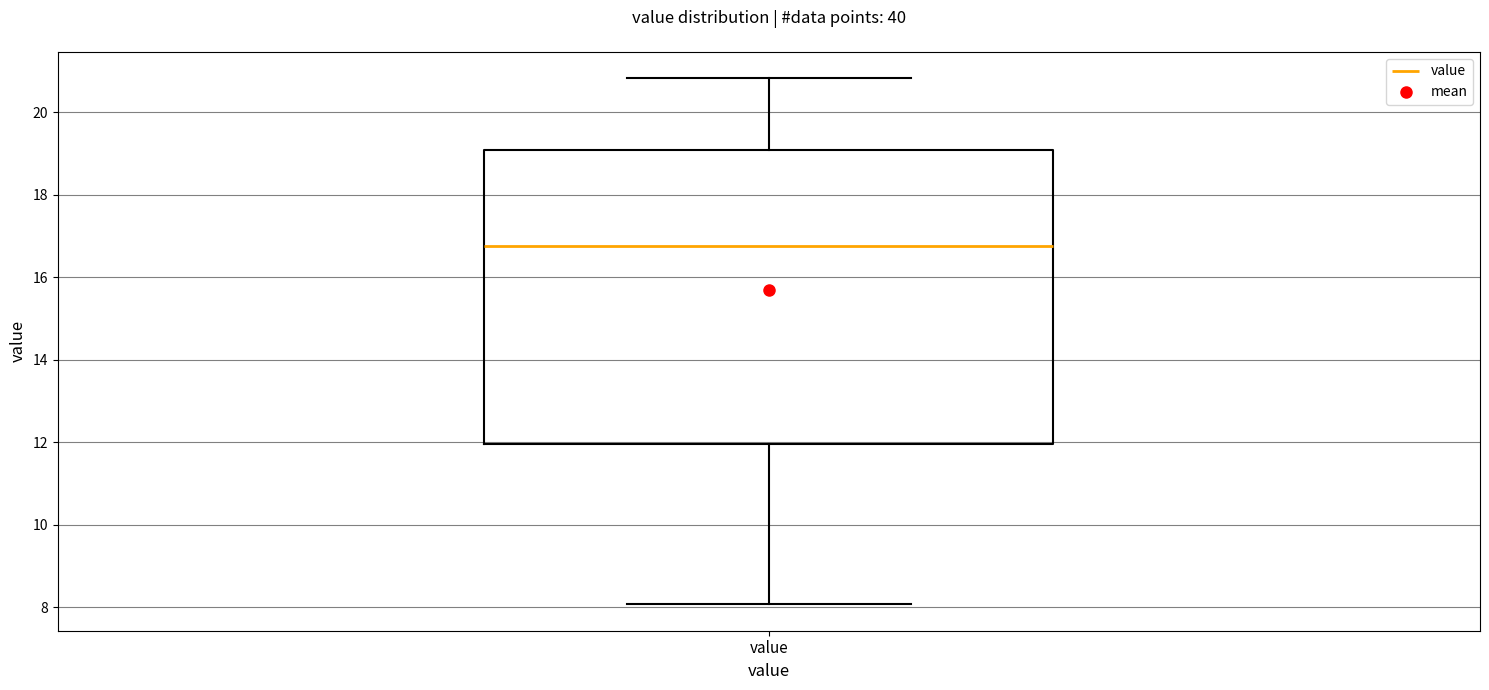

Where is the lower edge of the box for value on the y-axis? The values are not printed on the chart, so give them approximately, as read against the axis.

12.0